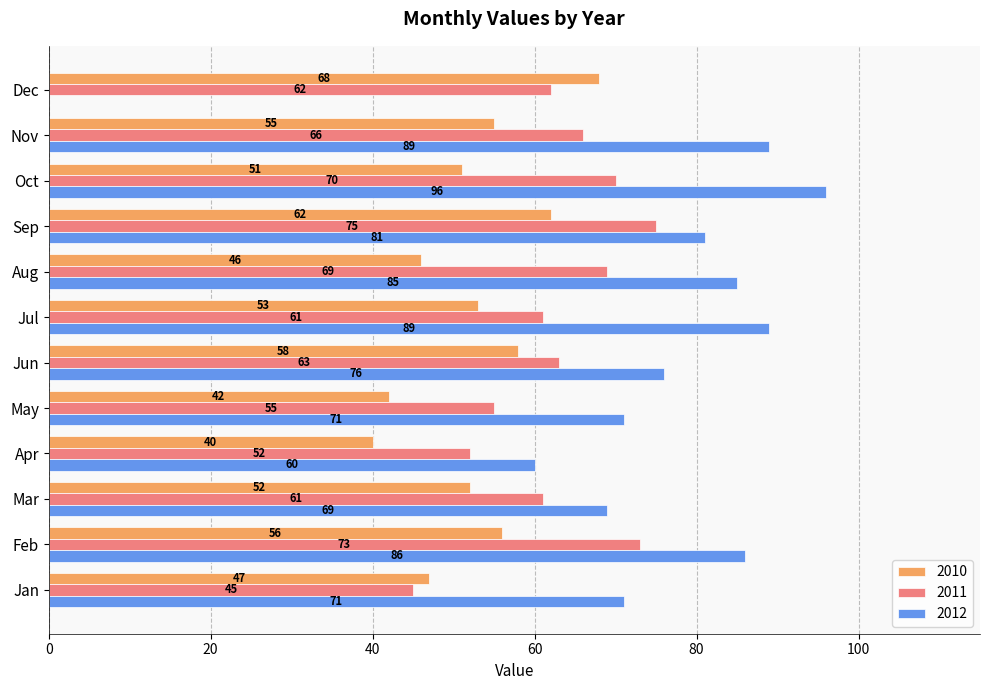

Which series changed the most between Jun and Nov?

2012